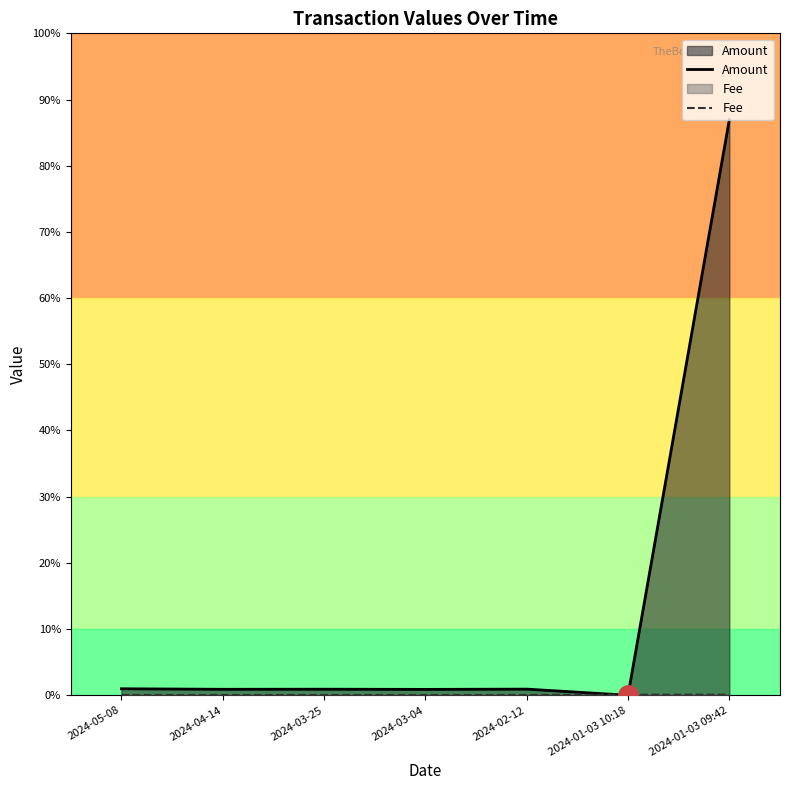

What is the label of the 5th point from the left?

2024-02-12